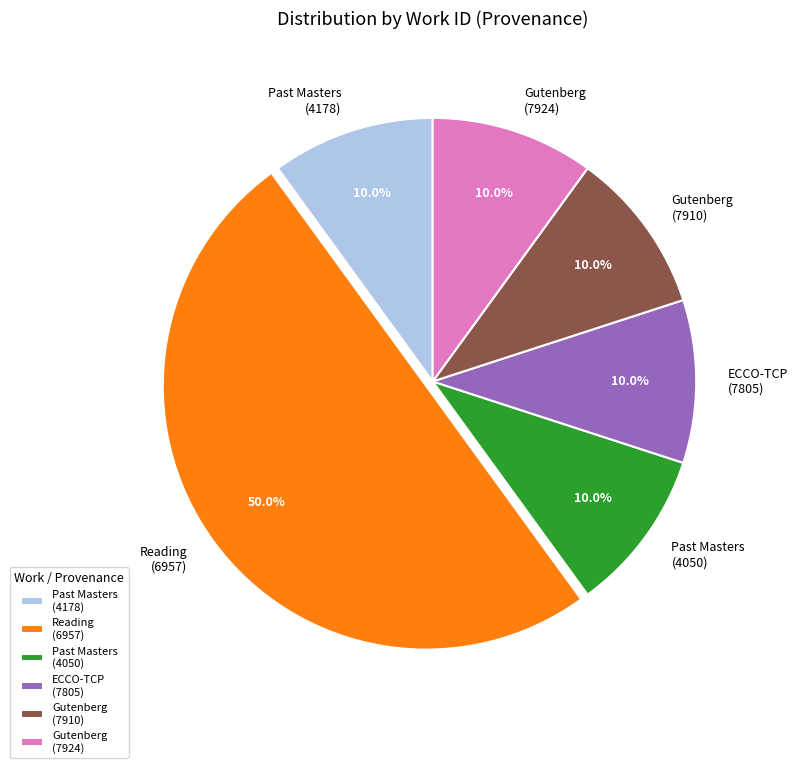

Which has a higher value, Reading (6957) or Past Masters (4050)?

Reading (6957)